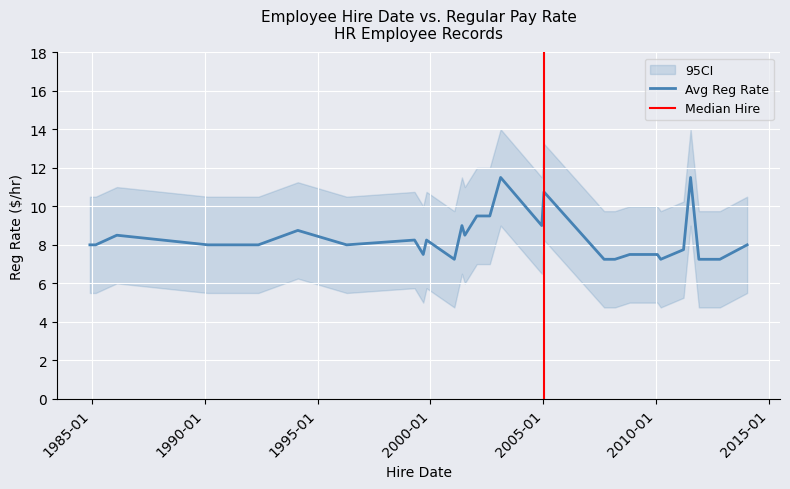

What is the difference between the Avg Reg Rate values at 2010-01-20 and 1996-04-16?

0.5